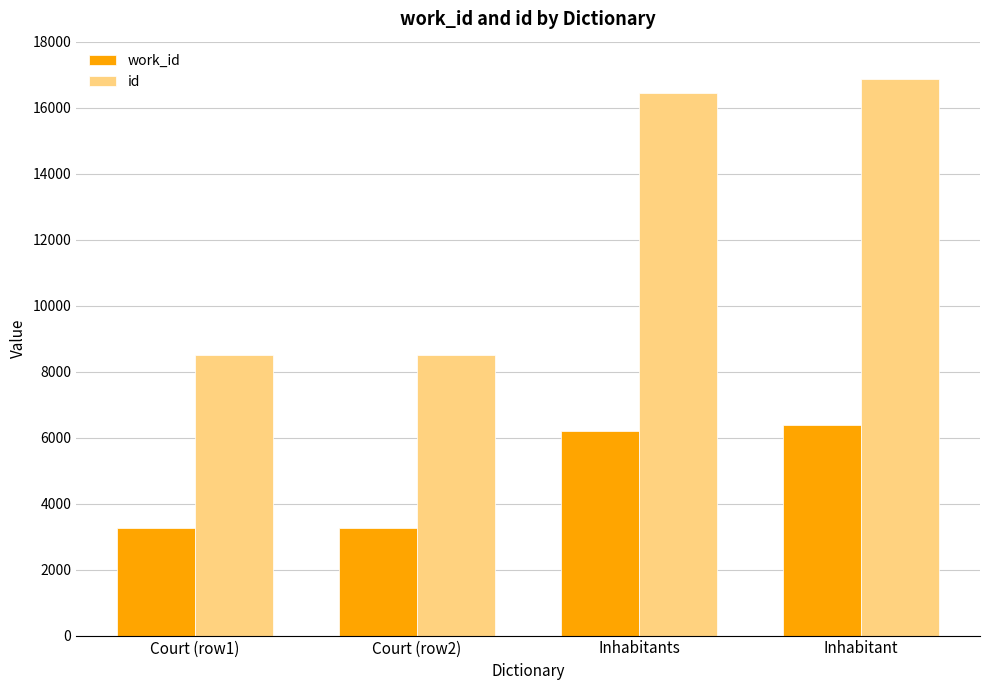

What is the difference between the maximum and minimum values in the work_id series?

3127